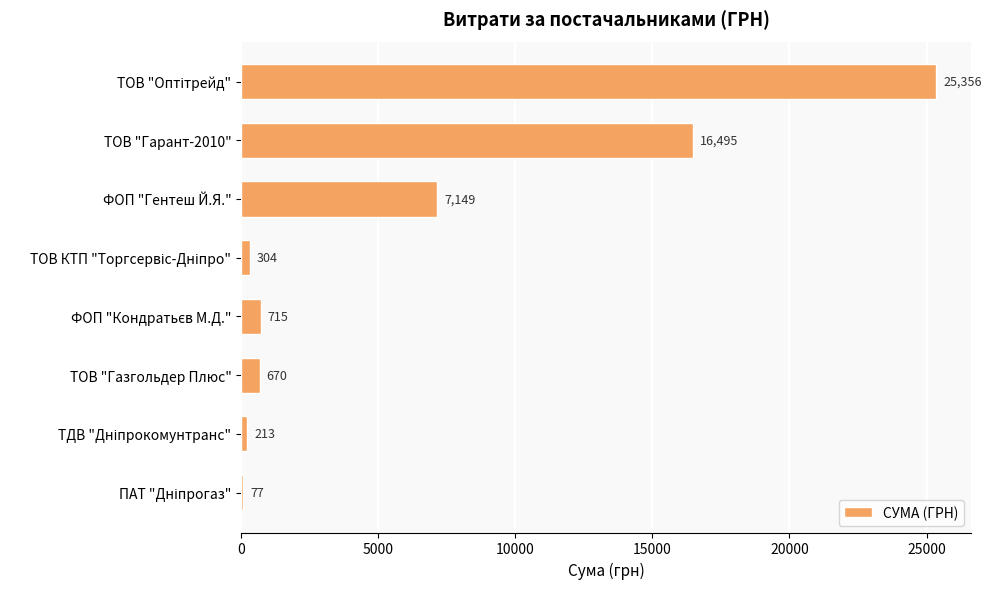

Between ФОП "Гентеш Й.Я." and ТОВ "Газгольдер Плюс", which is larger?

ФОП "Гентеш Й.Я."